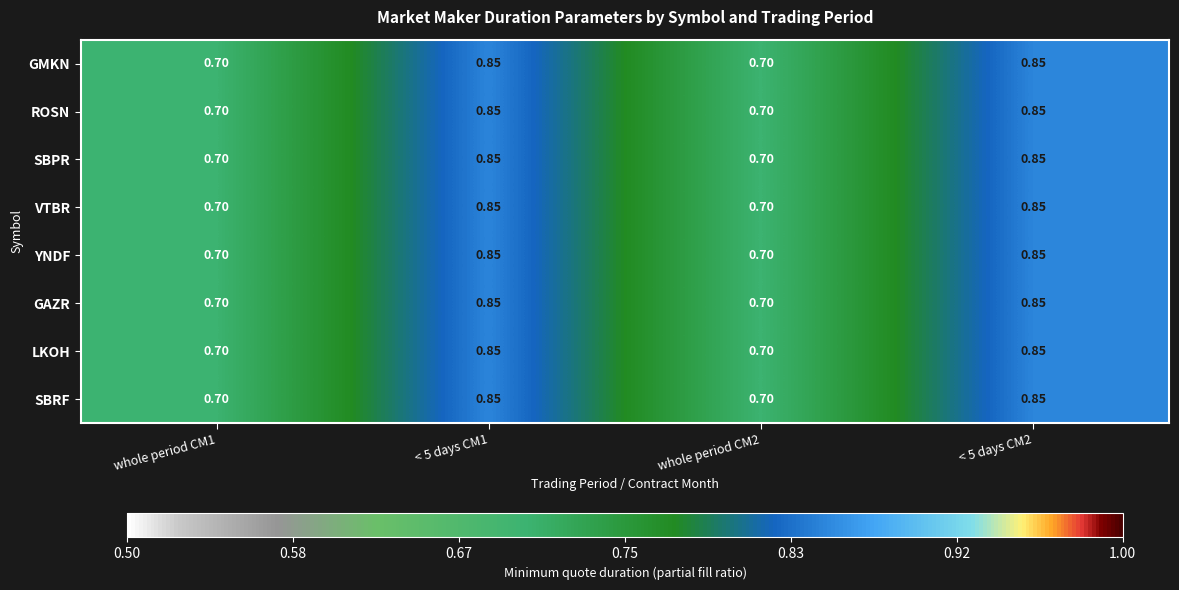

Which label corresponds to the smallest value in the chart?

whole period CM1